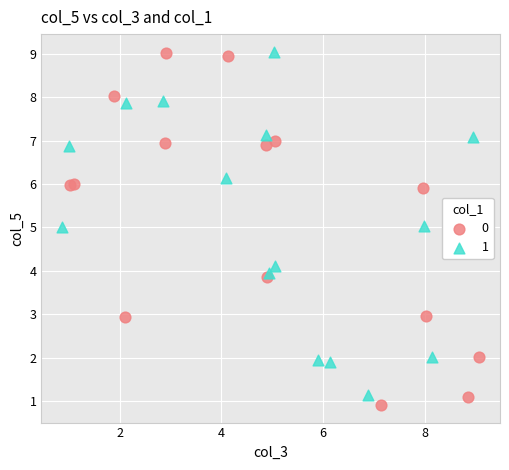

Which series has the widest spread of Y values?

0